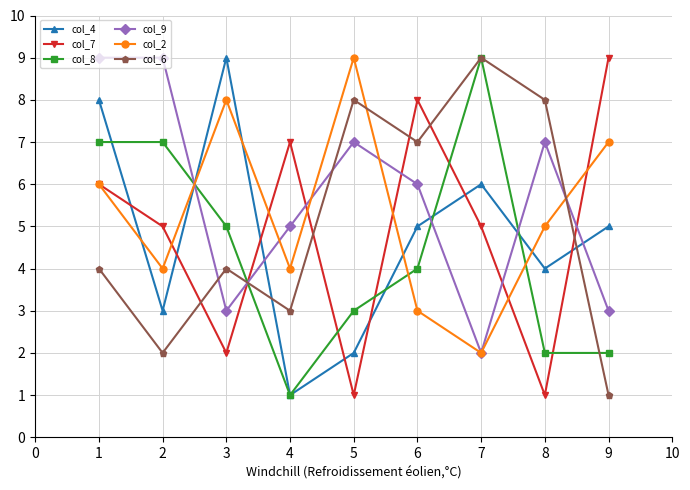

What is the spread (max minus min) of values at 2?

7